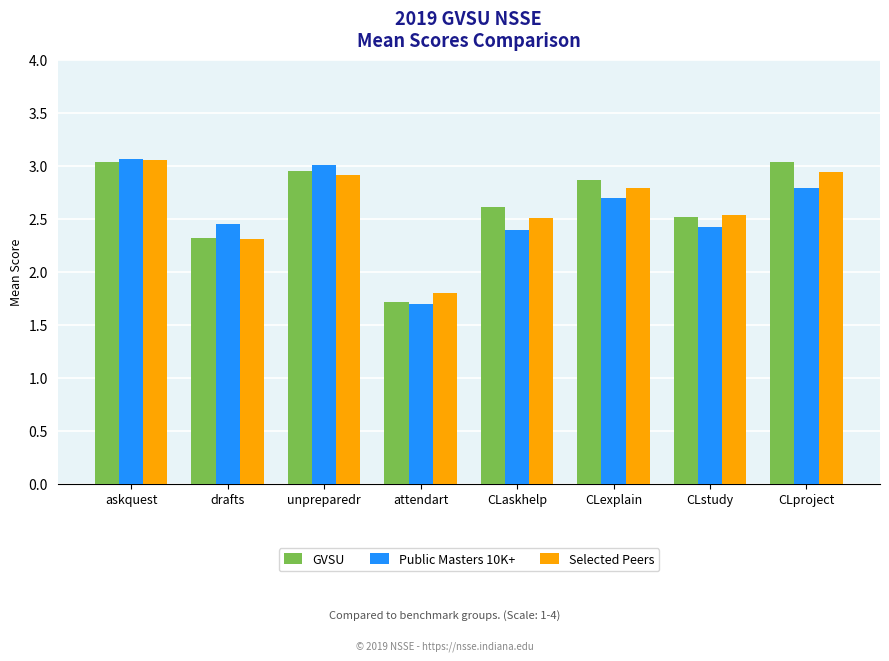

How many groups of bars are there?

8